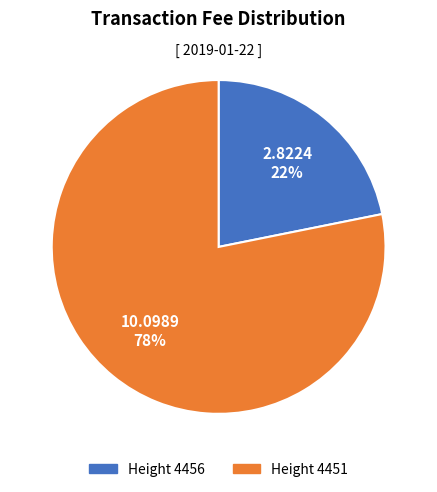

To the nearest percent, what is the difference between the largest and smallest slice percentages?

56%